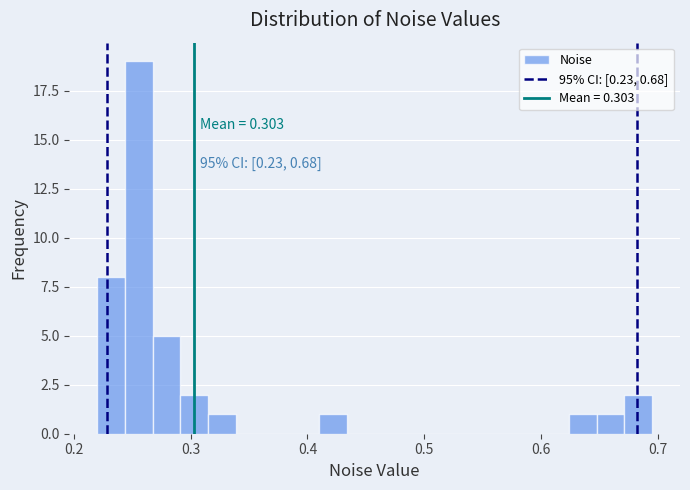

Around what value on the x-axis is the tallest bar? Give the approximate position of its centre, as read against the axis.

0.26